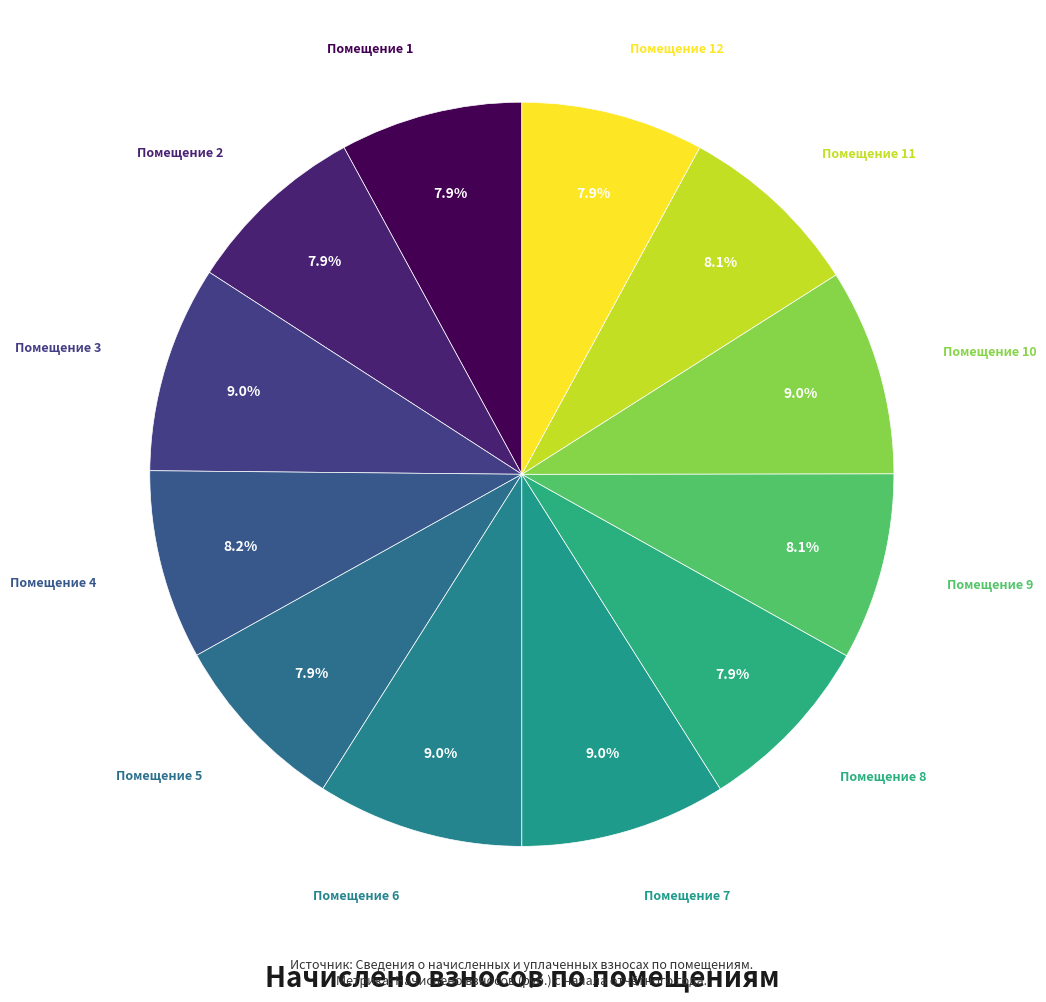

Count the number of slices in the pie.

12